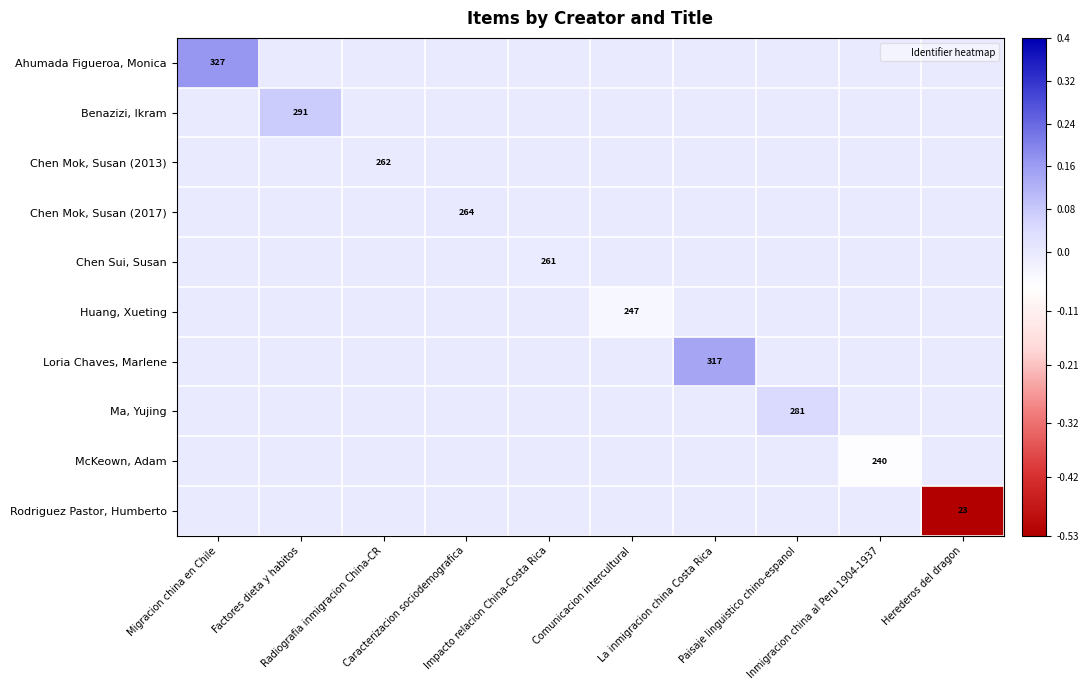

How many data points does each series have?

10